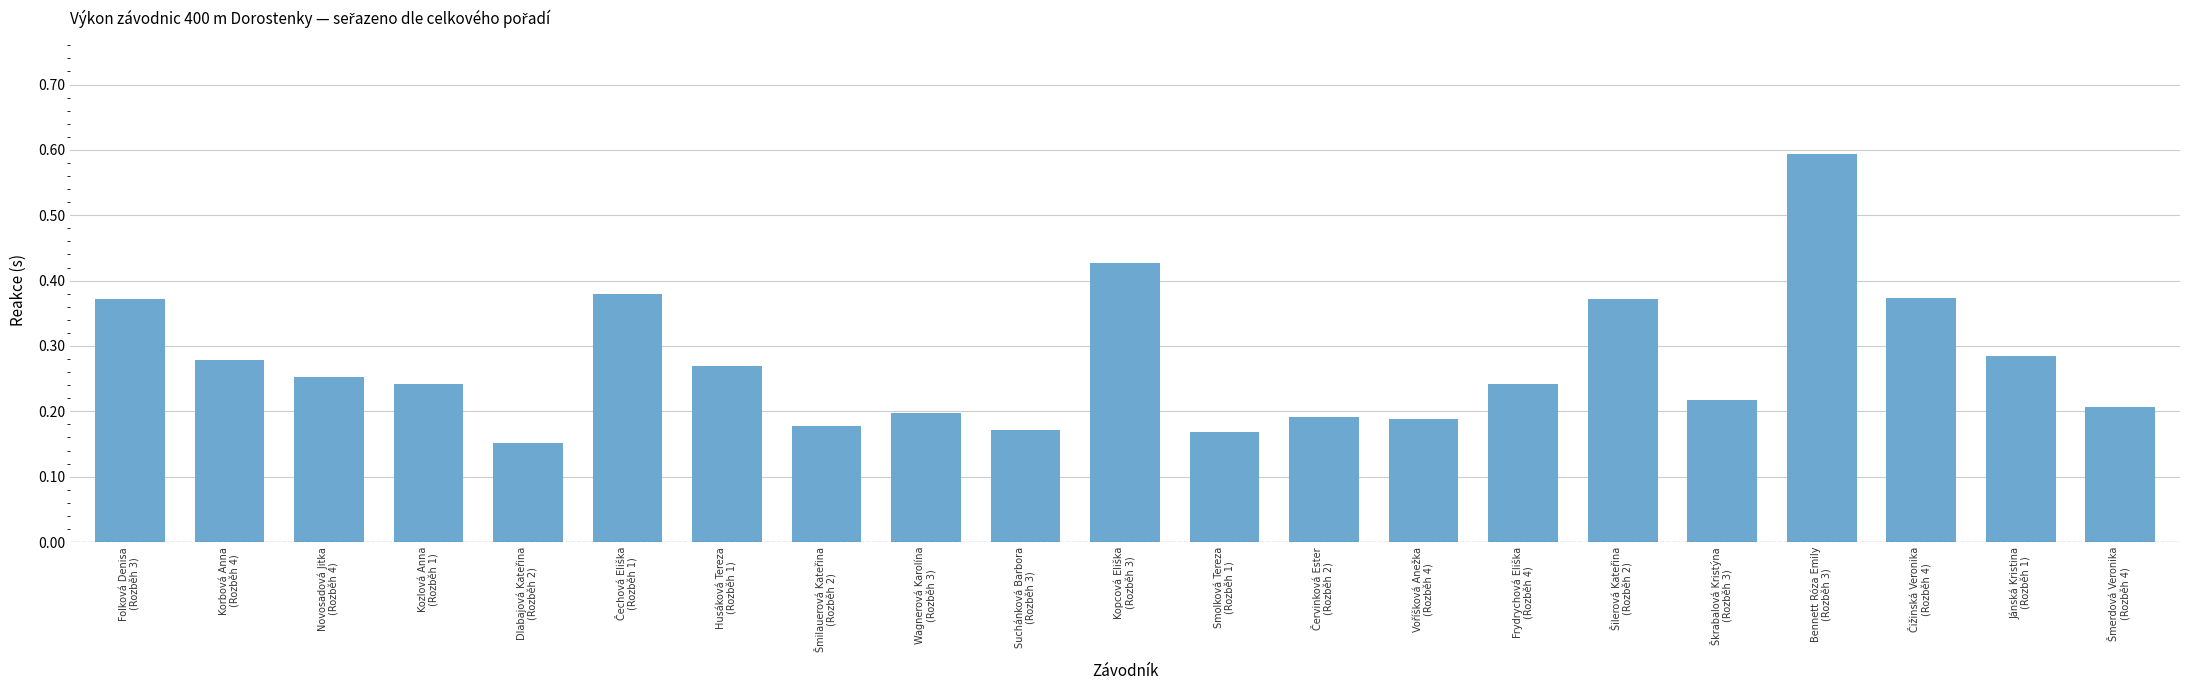

What is the maximum value shown in the chart?

0.6